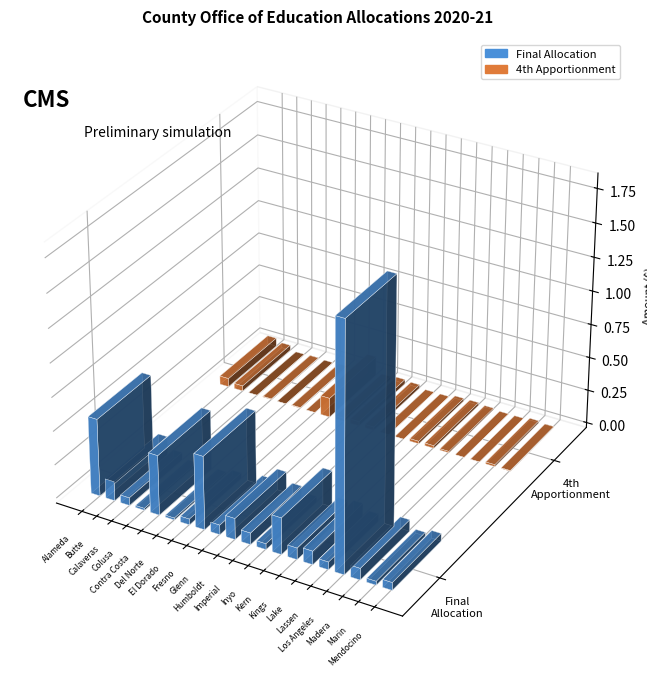

Where does the Final Allocation series first go above 86083?

Alameda